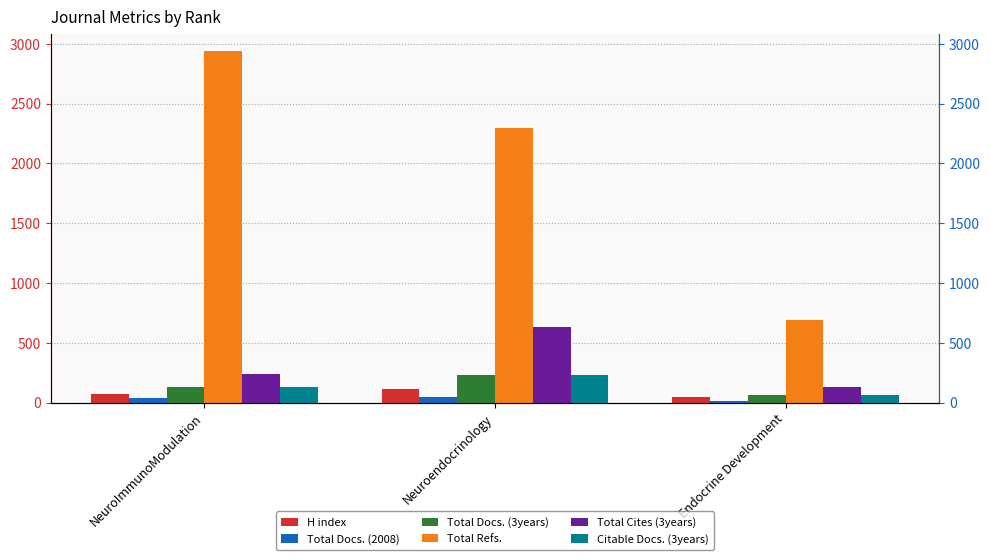

Reading left to right, what are all the values shown in this chart?

H index: 74	112	45
Total Docs. (2008): 41	47	11
Total Docs. (3years): 134	231	68
Total Refs.: 2937	2299	688
Total Cites (3years): 238	634	132
Citable Docs. (3years): 134	227	66